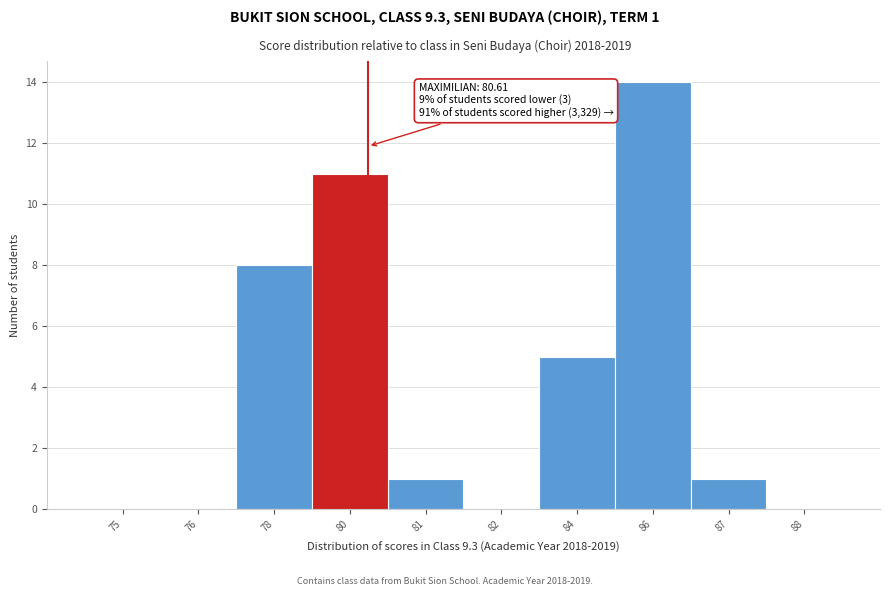

Reading left to right, extract all data points from this chart.

75=0	76=0	78=8	80=11	81=1	82=0	84=5	86=14	87=1	88=0